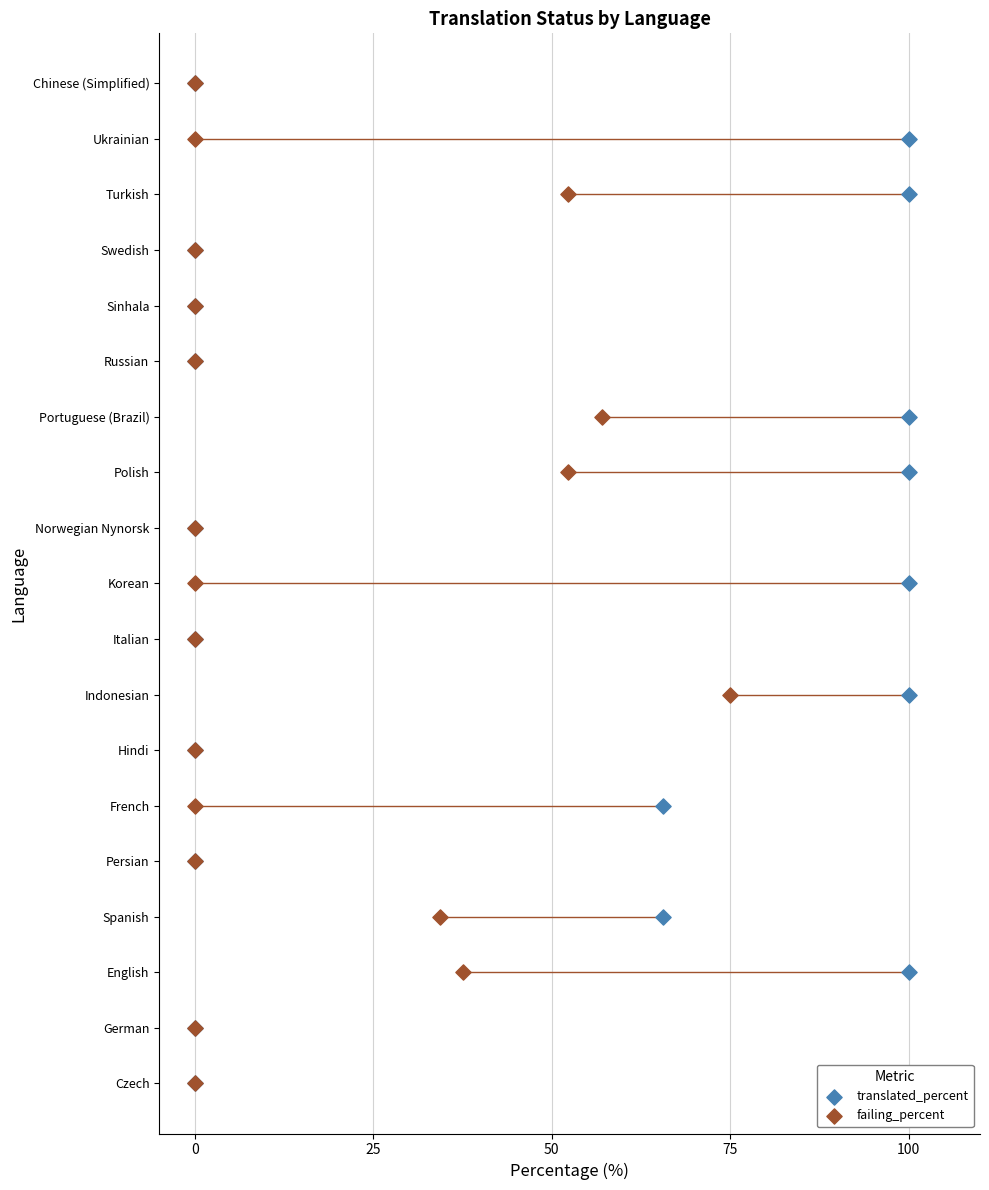

Which series has the largest Y range (max minus min)?

translated_percent